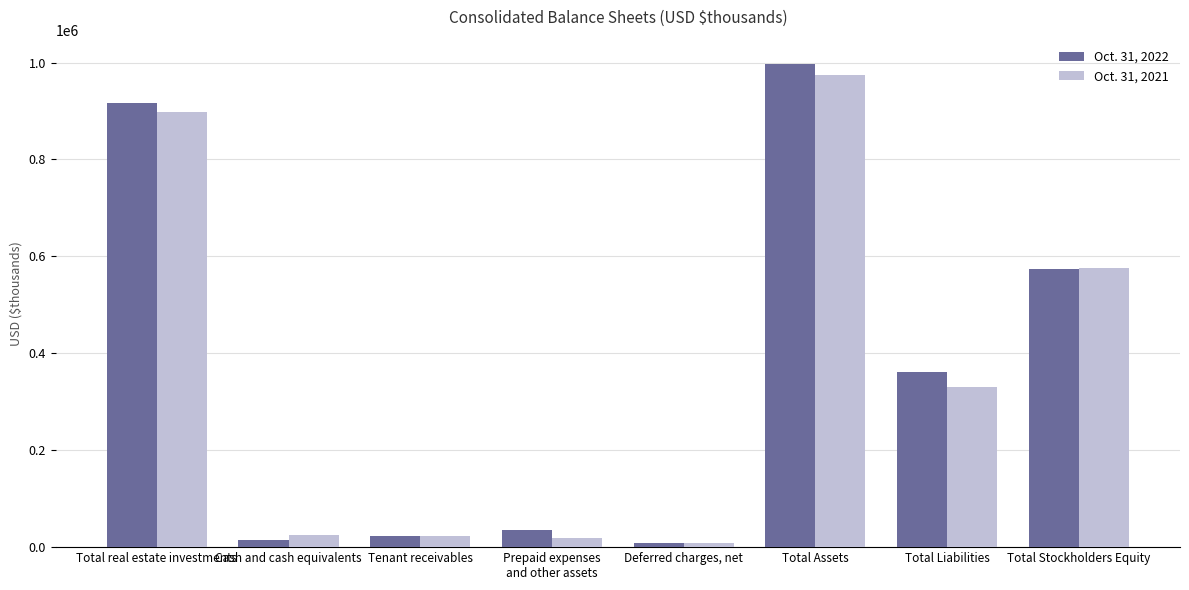

How many groups of bars are there?

8